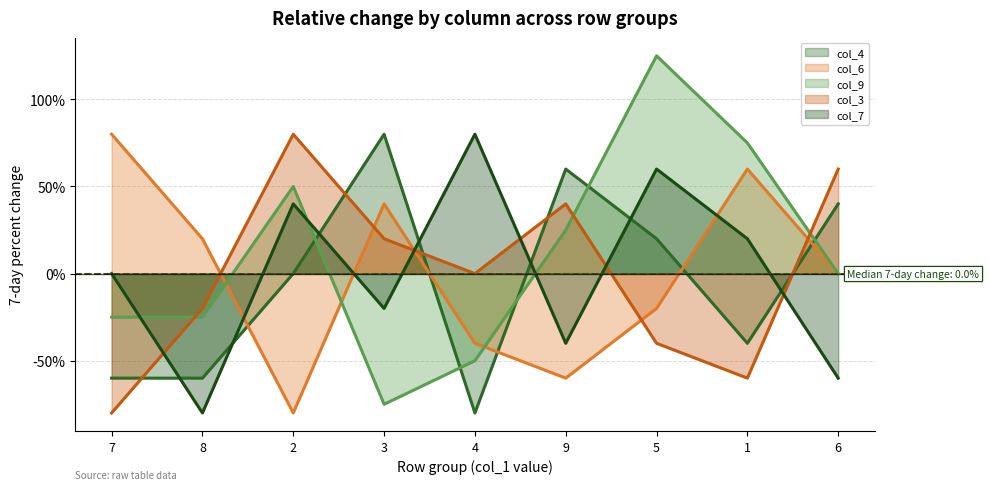

Which series has the largest range (max minus min)?

col_9